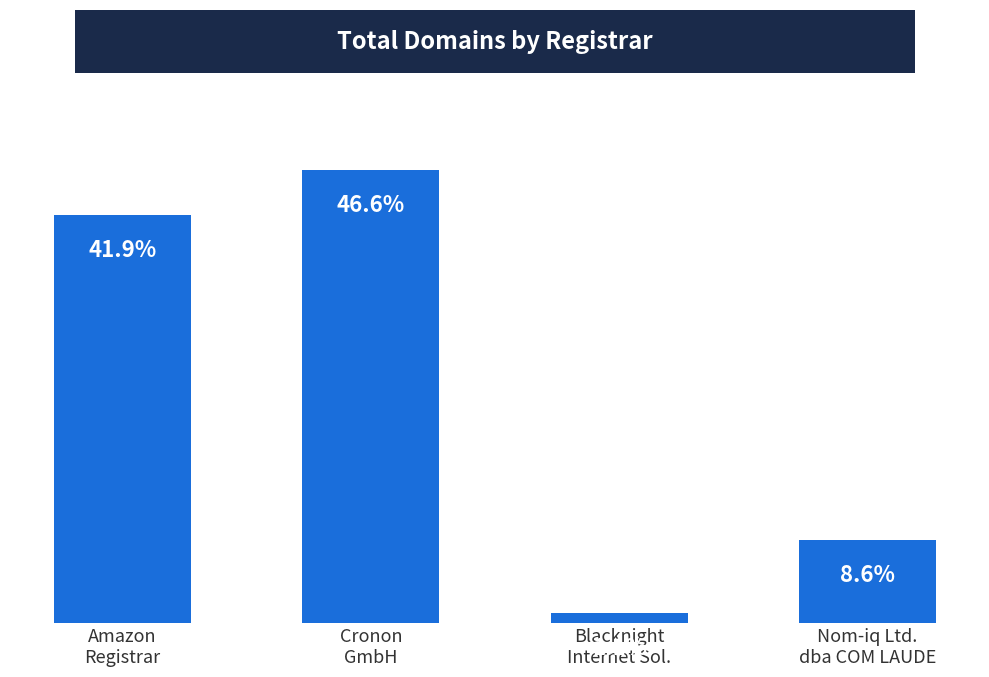

At which label does the data first exceed 41?

Amazon
Registrar